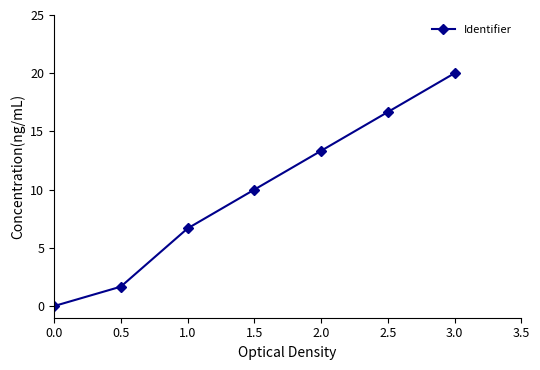

What is the difference between the maximum and second lowest values?

18.3